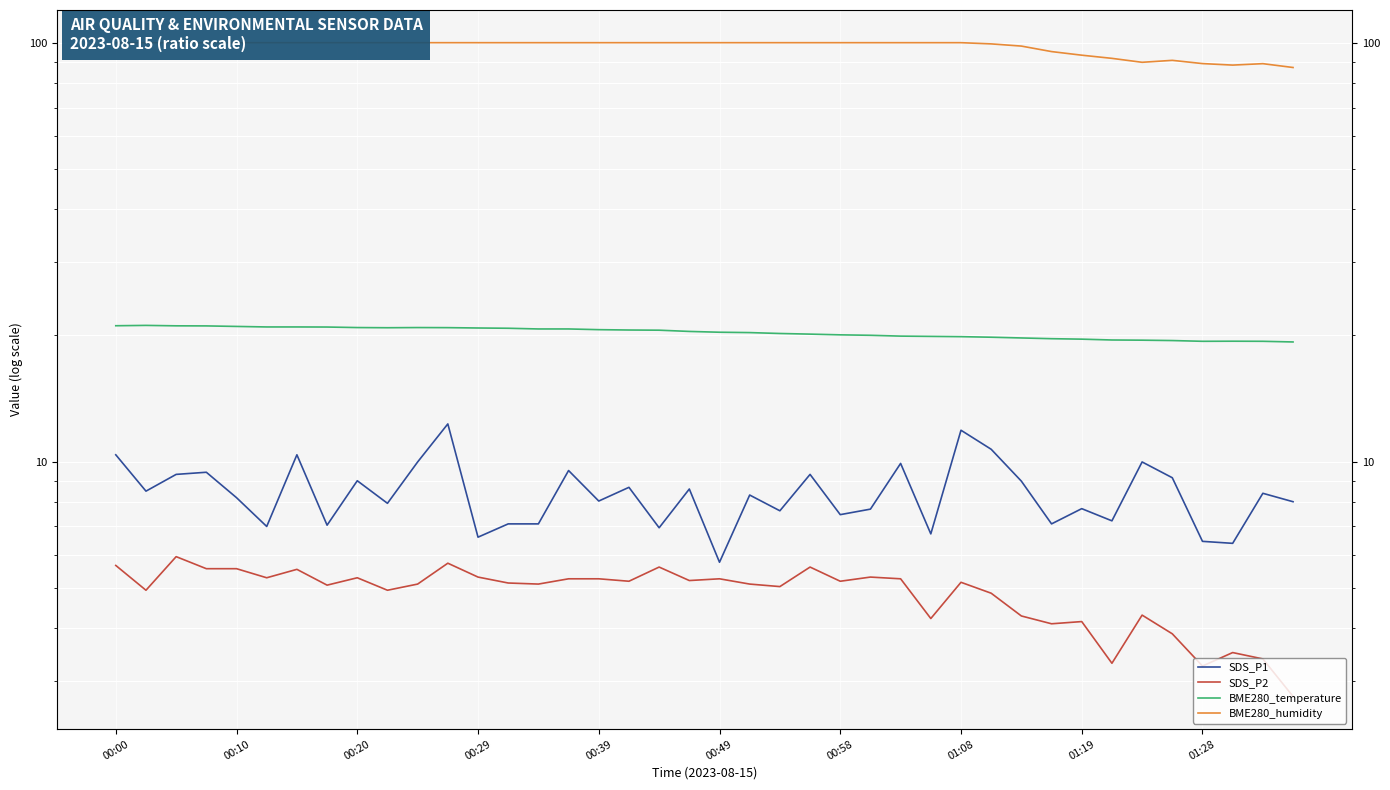

True or false: BME280_humidity and SDS_P1 intersect in this chart.

False